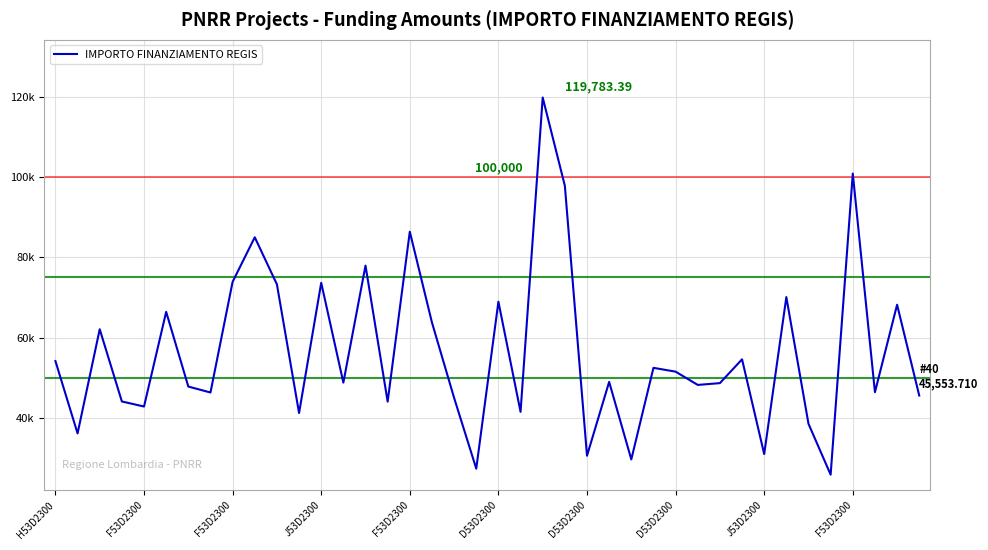

Does the chart display data point markers on the line(s)?

No